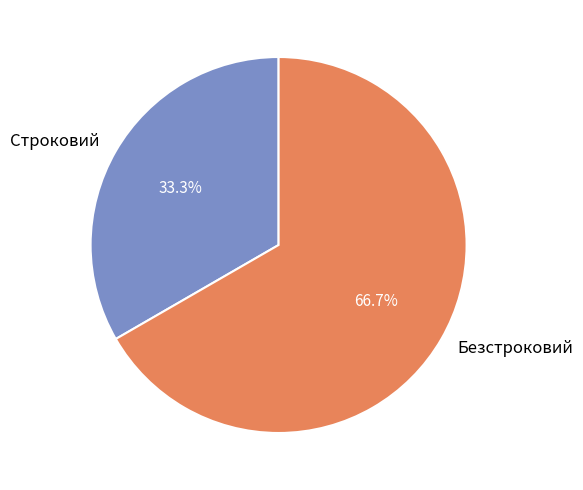

What is the largest slice in the pie chart?

Безстроковий